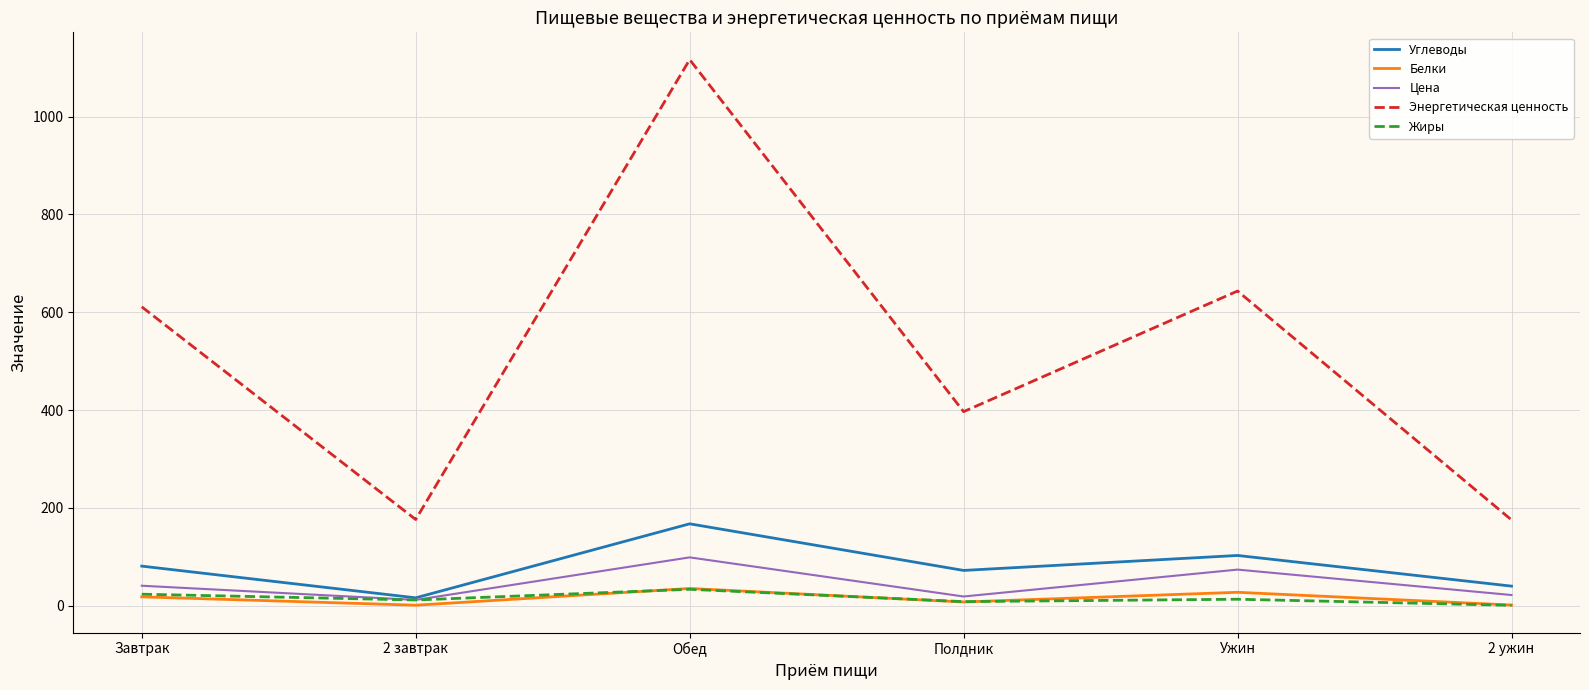

What value does the Белки series have at Обед?

35.4